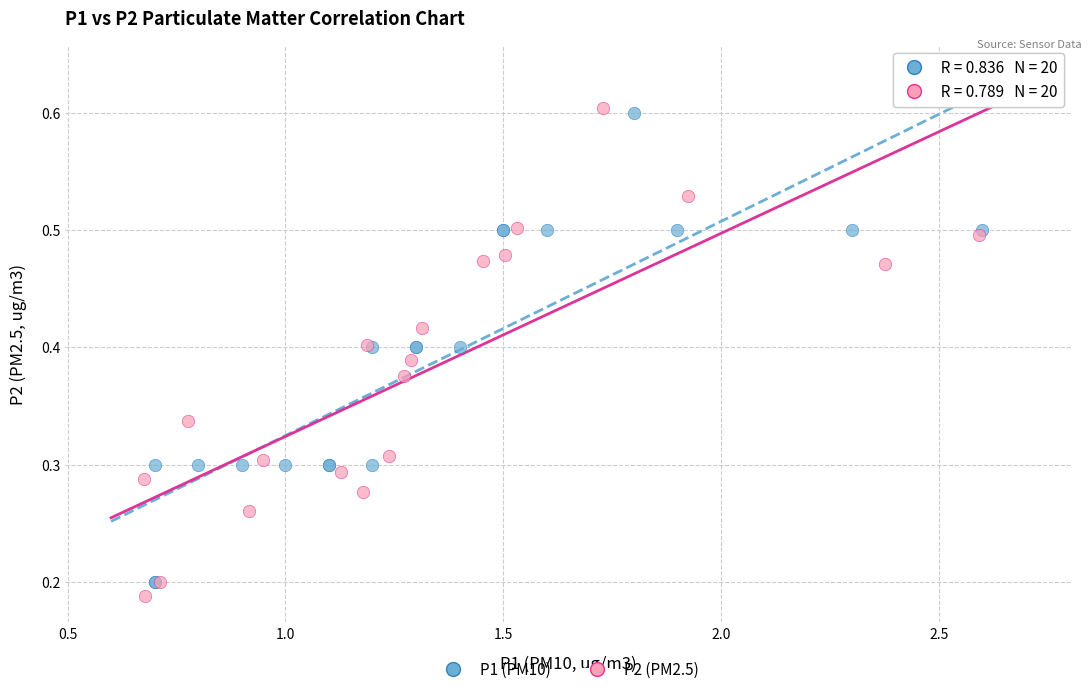

Which series contains the lowest Y value?

P2 (PM2.5)